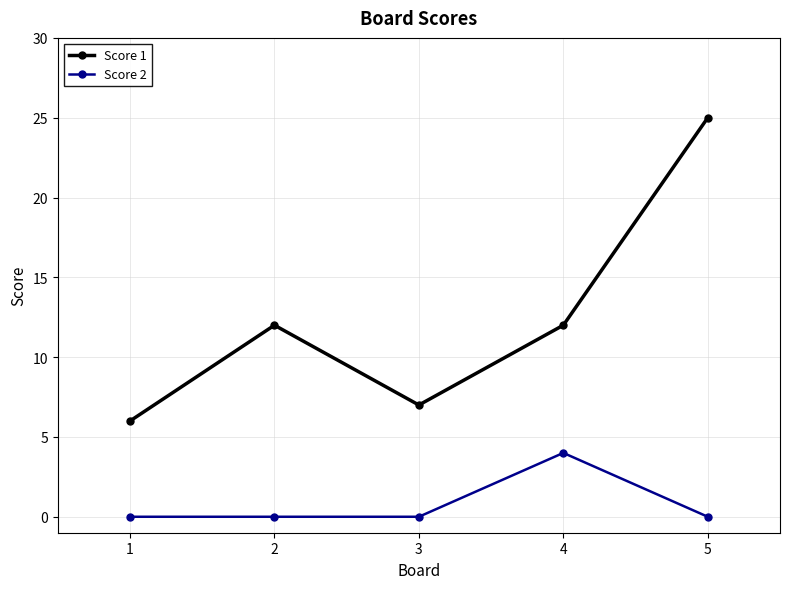

Count the number of categories in the chart.

5